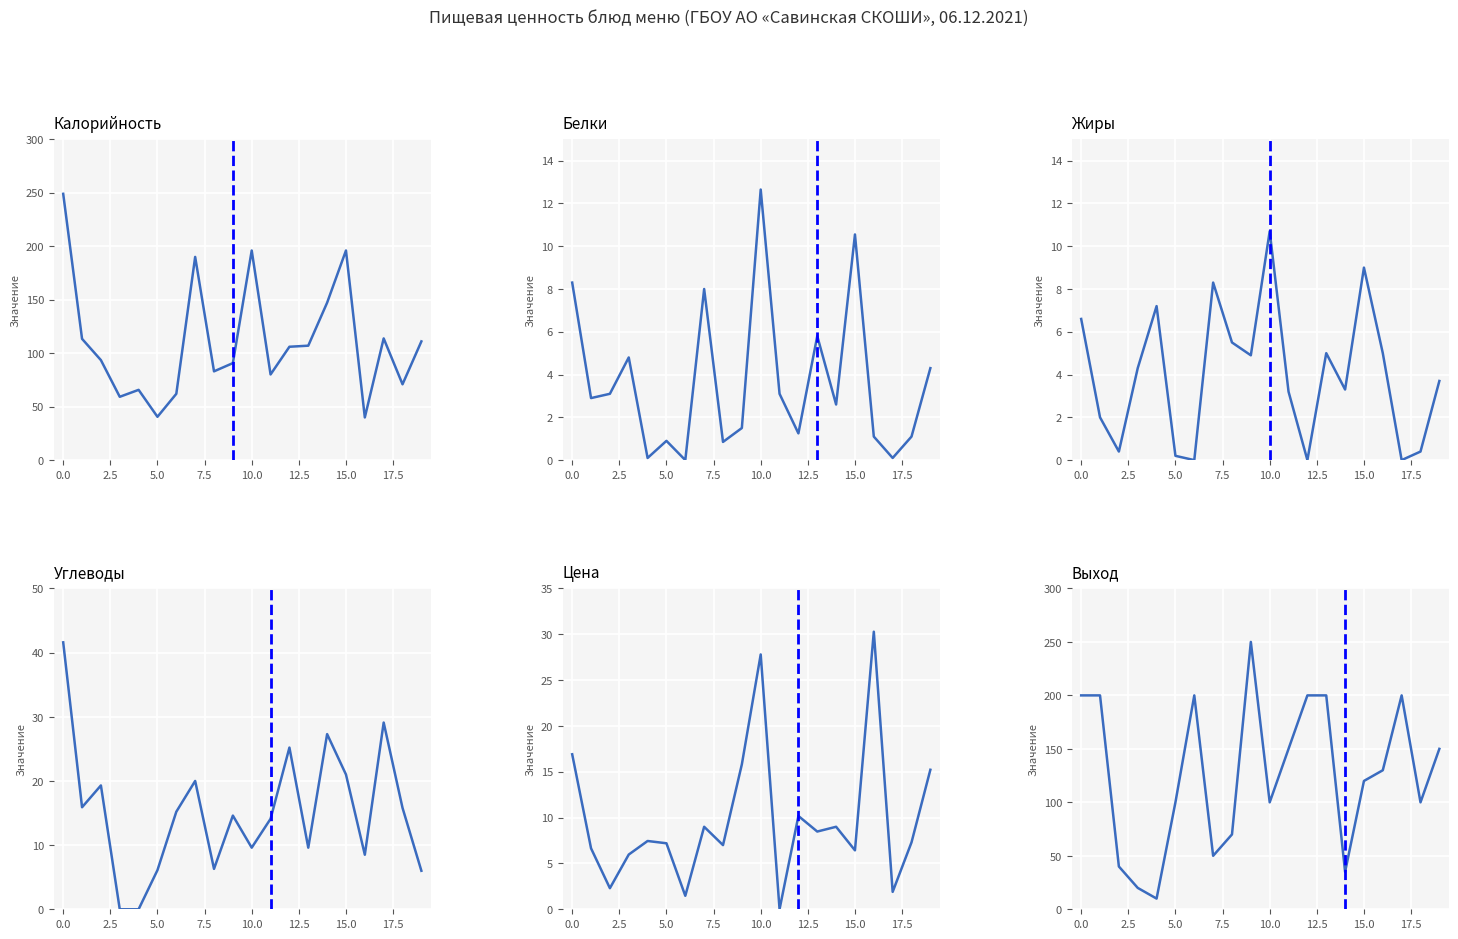

Which series changed the most between 2.5 and 19?

Выход